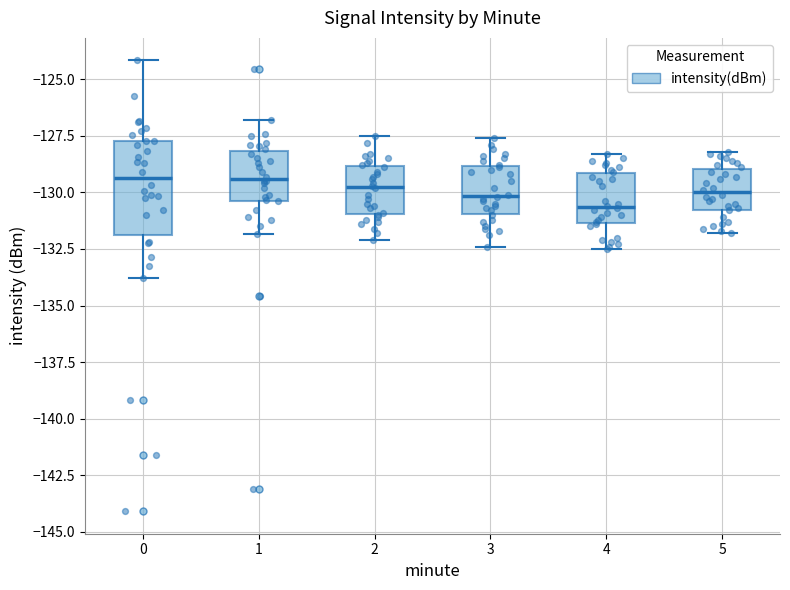

Which box is the tallest, from its lower edge to its upper edge?

0